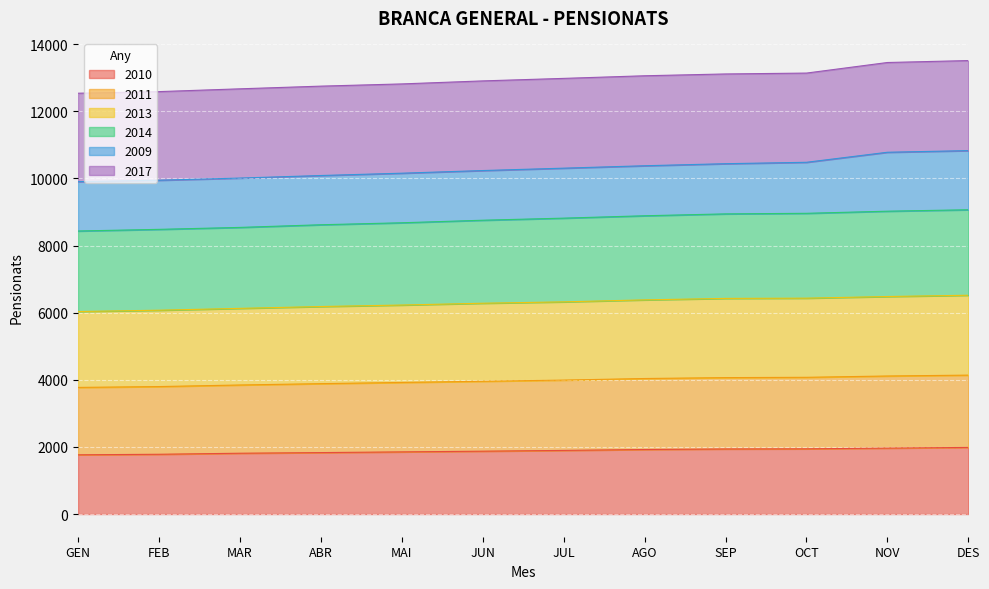

True or false: 2013 has more than 1 interior local peaks.

False